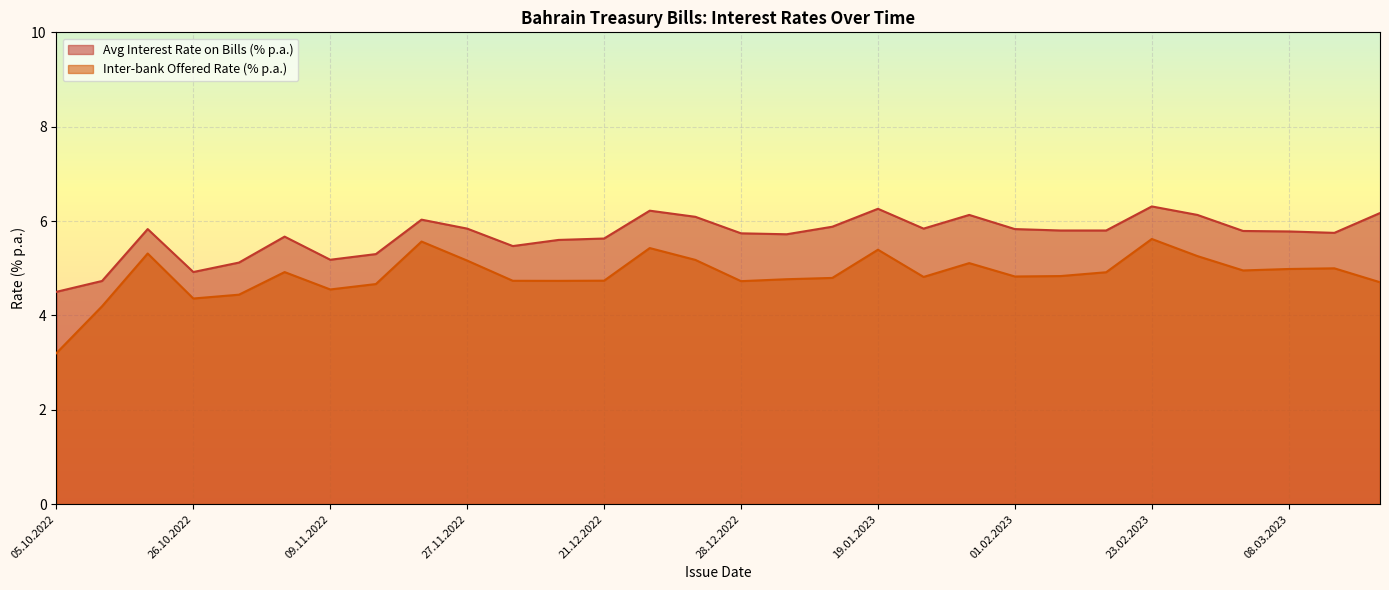

What is the approximate value of Avg Interest Rate on Bills (% p.a.) at 29.01.2023?

6.1